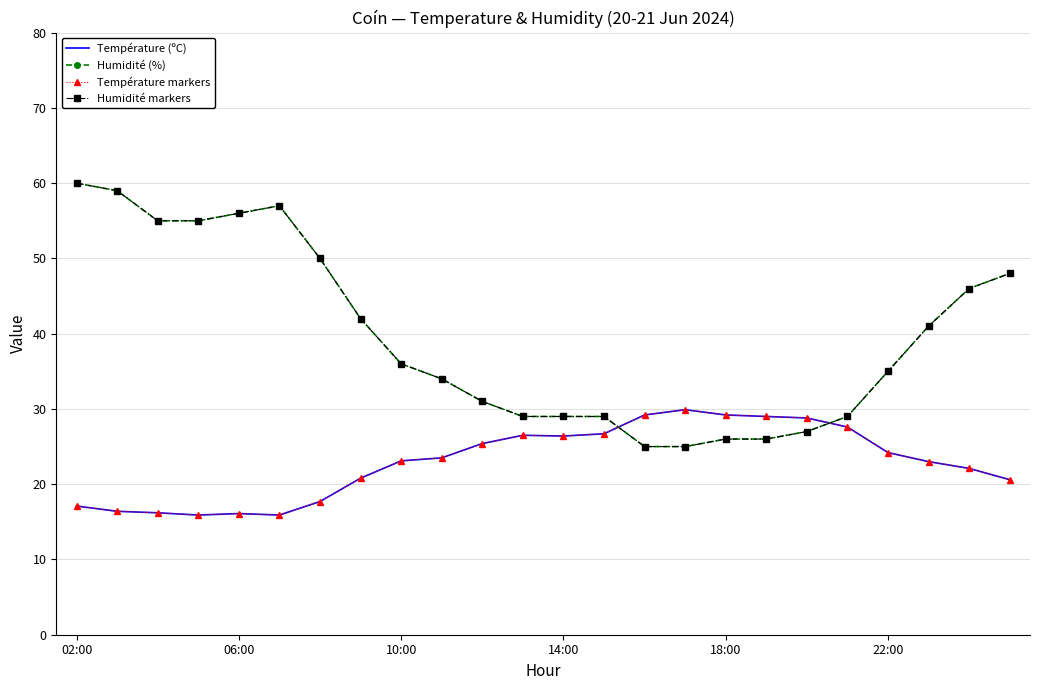

At how many categories does at least one series exceed 37?

11